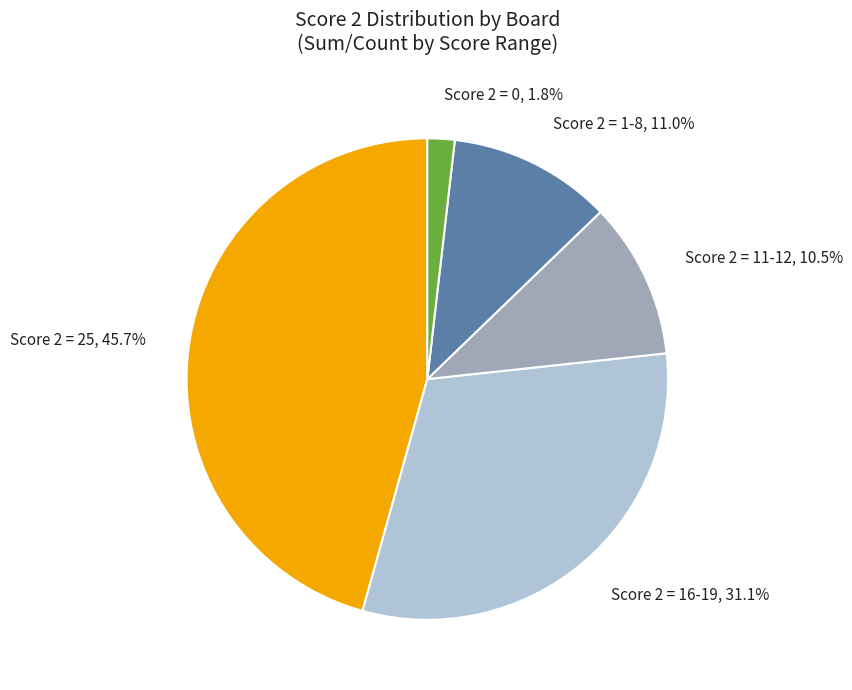

What is the largest slice in the pie chart?

Score 2 = 25